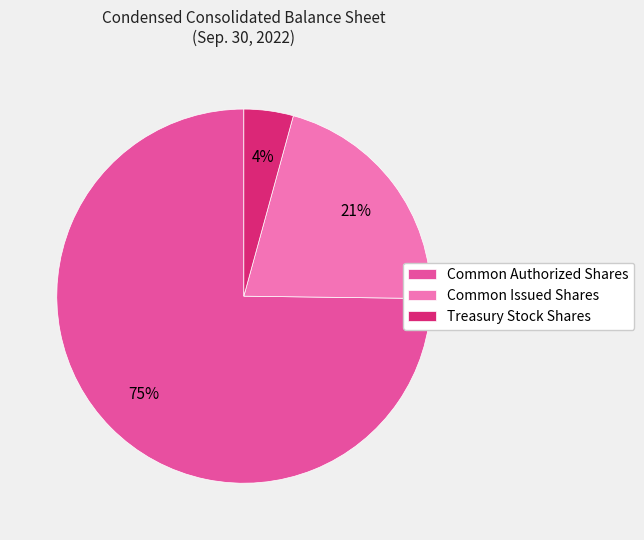

True or false: Common Issued Shares accounts for 21% of the total.

True